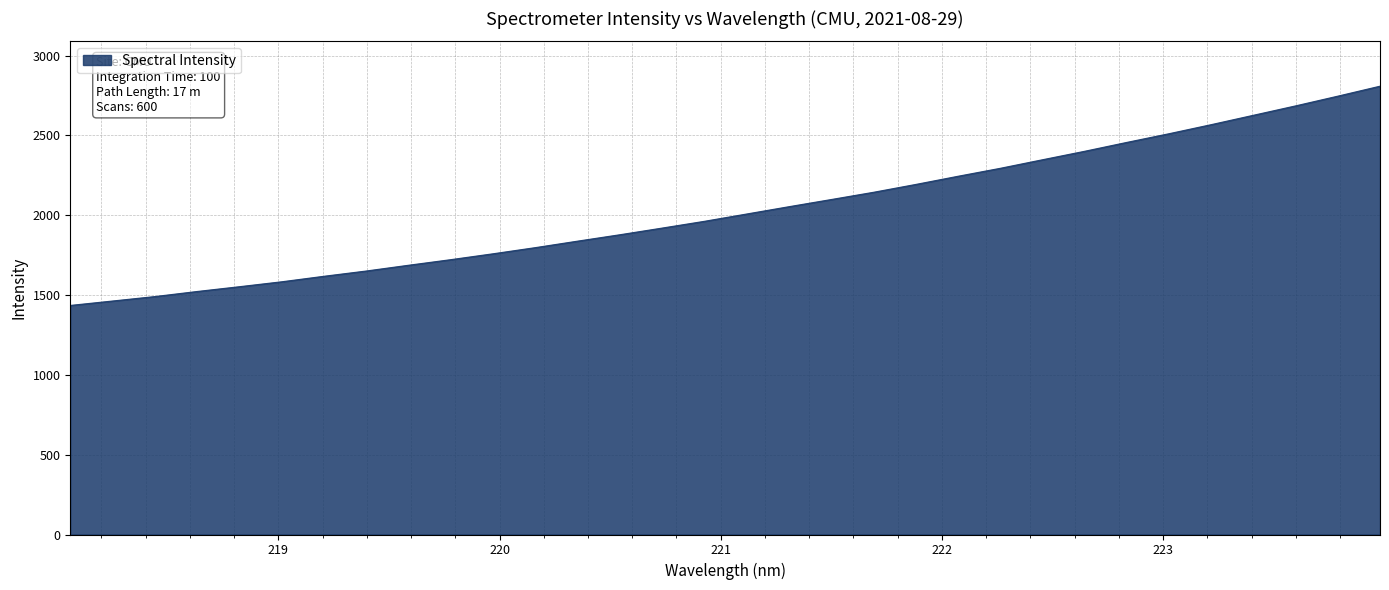

What is the minimum value shown in the chart?

1434.7